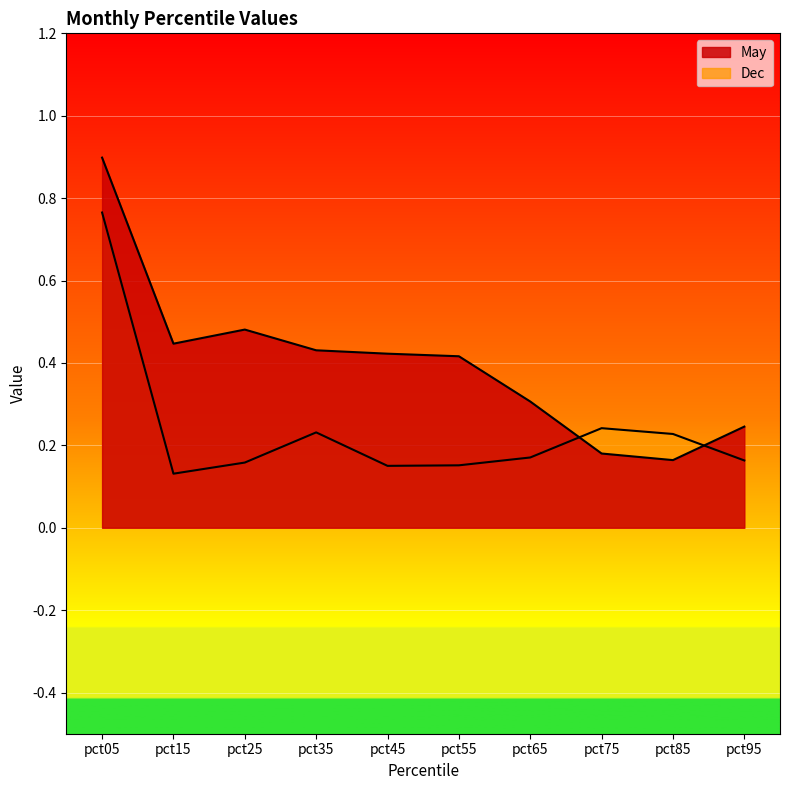

Is the value of May at pct25 greater than the value of Dec at pct75?

Yes